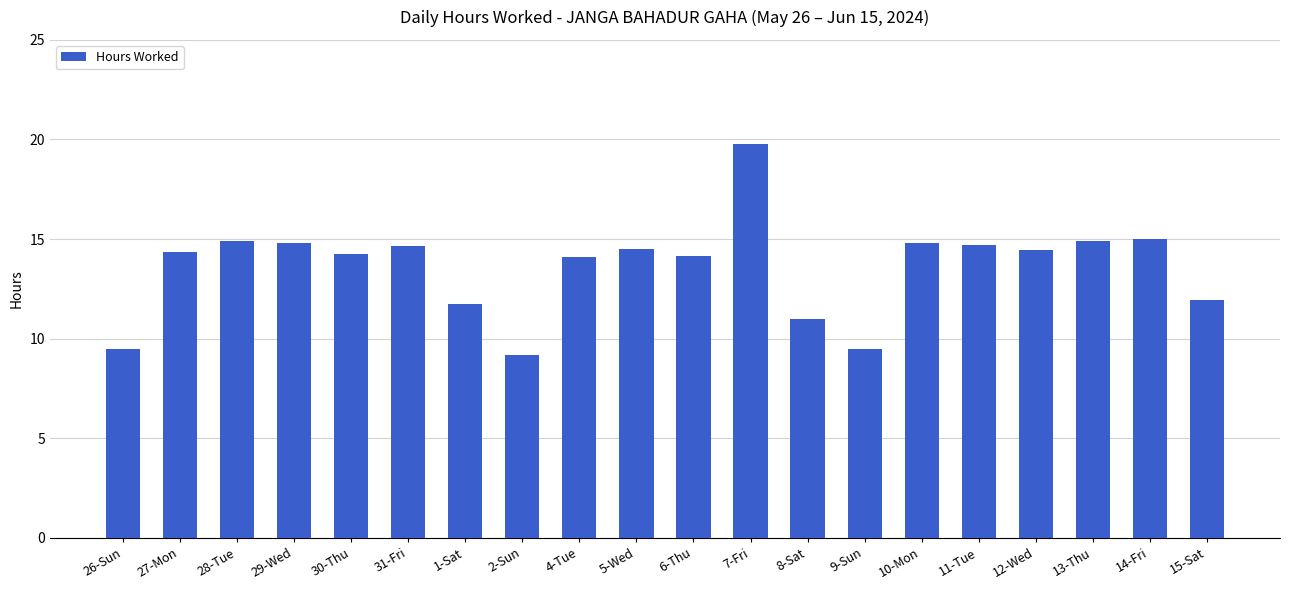

How many bars are there in total?

20